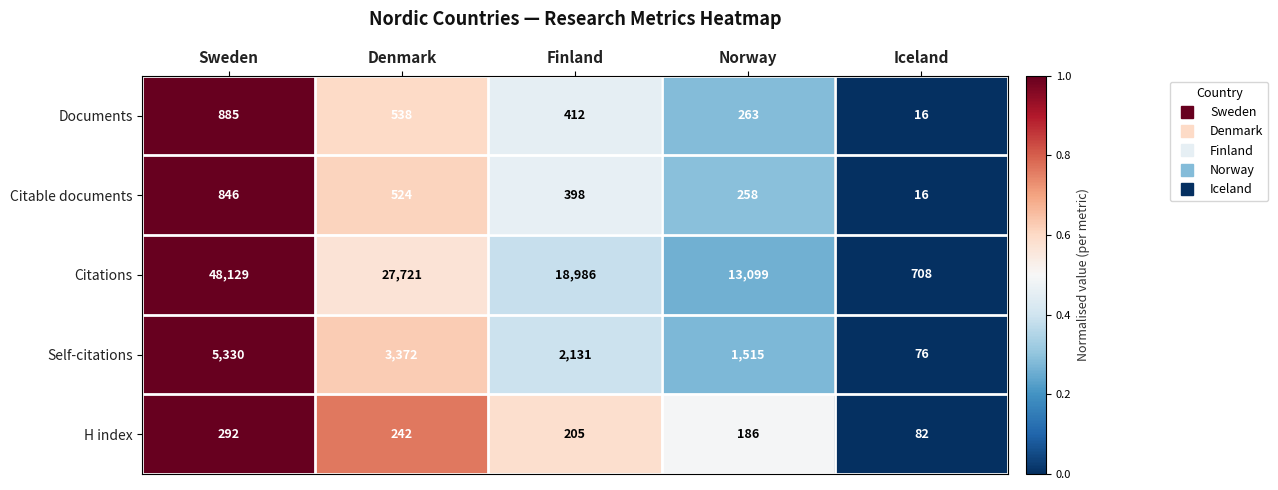

Reading right to left, what are all the values shown in this chart?

Documents: Iceland=16	Norway=263	Finland=412	Denmark=538	Sweden=885
Citable documents: Iceland=16	Norway=258	Finland=398	Denmark=524	Sweden=846
Citations: Iceland=708	Norway=13099	Finland=18986	Denmark=27721	Sweden=48129
Self-citations: Iceland=76	Norway=1515	Finland=2131	Denmark=3372	Sweden=5330
H index: Iceland=82	Norway=186	Finland=205	Denmark=242	Sweden=292